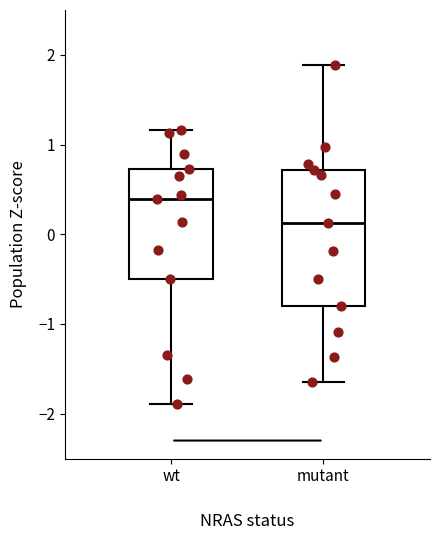

Reading left to right, read every box against the y-axis: the position of its median line, the range the box covers, and the ends of its whiskers. The values are not printed on the chart, so give them approximately, as read against the axis.

wt: median 0.4, box -0.5 to 0.7, whiskers -1.9 to 1.2
mutant: median 0.1, box -0.8 to 0.7, whiskers -1.6 to 1.9